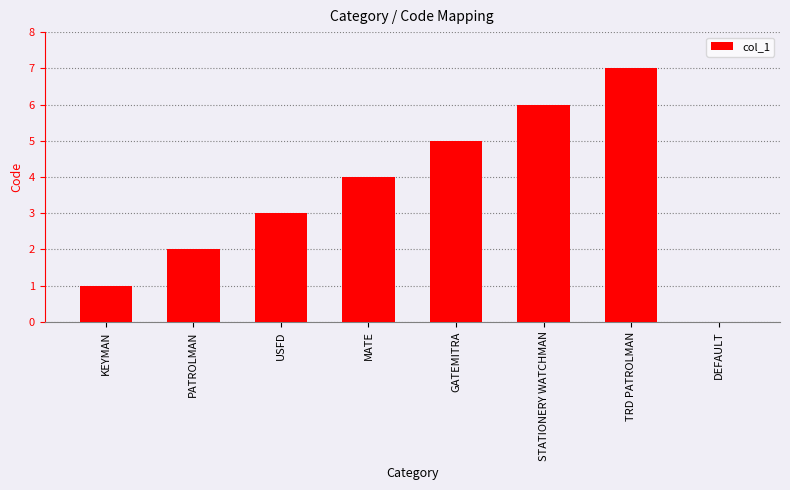

Is it true that the value at GATEMITRA is 5?

True